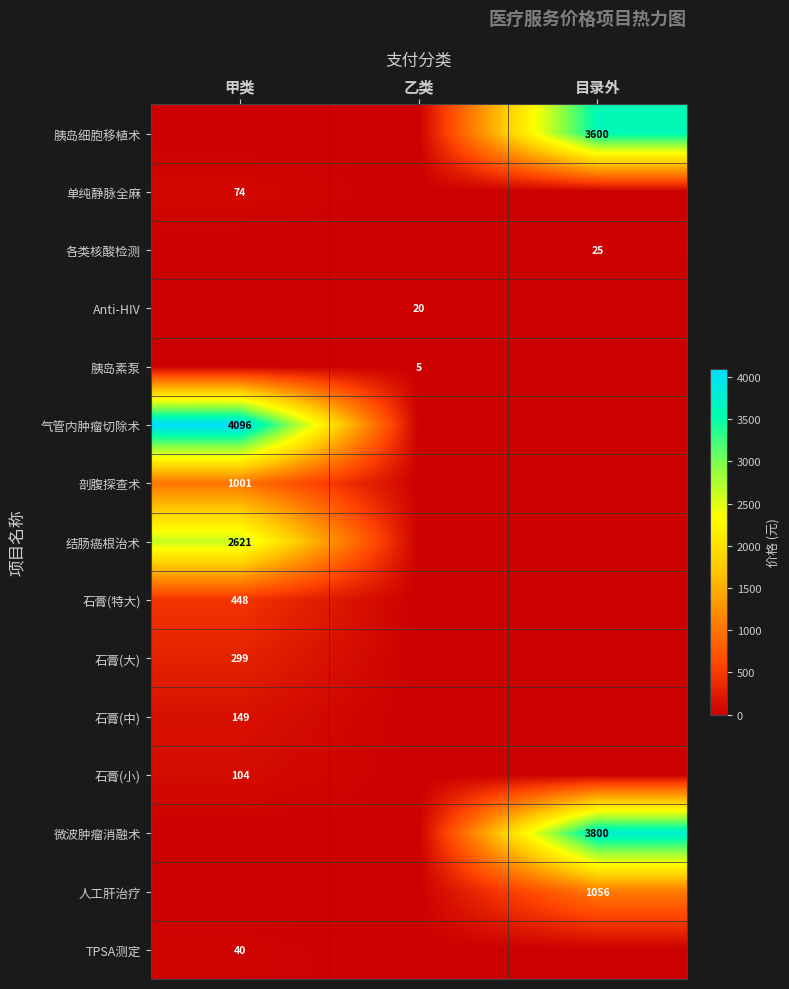

Between 甲类 and 目录外, which is larger?

目录外